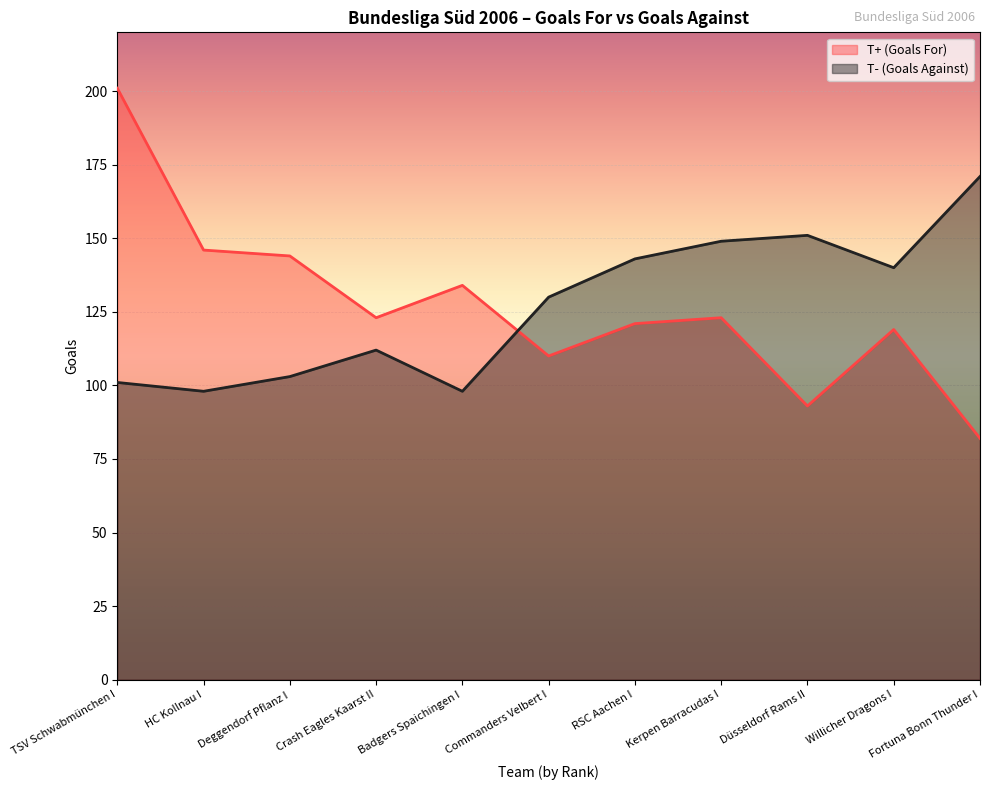

What is the difference between the second highest and second lowest values in the T+ (Goals For) series?

53